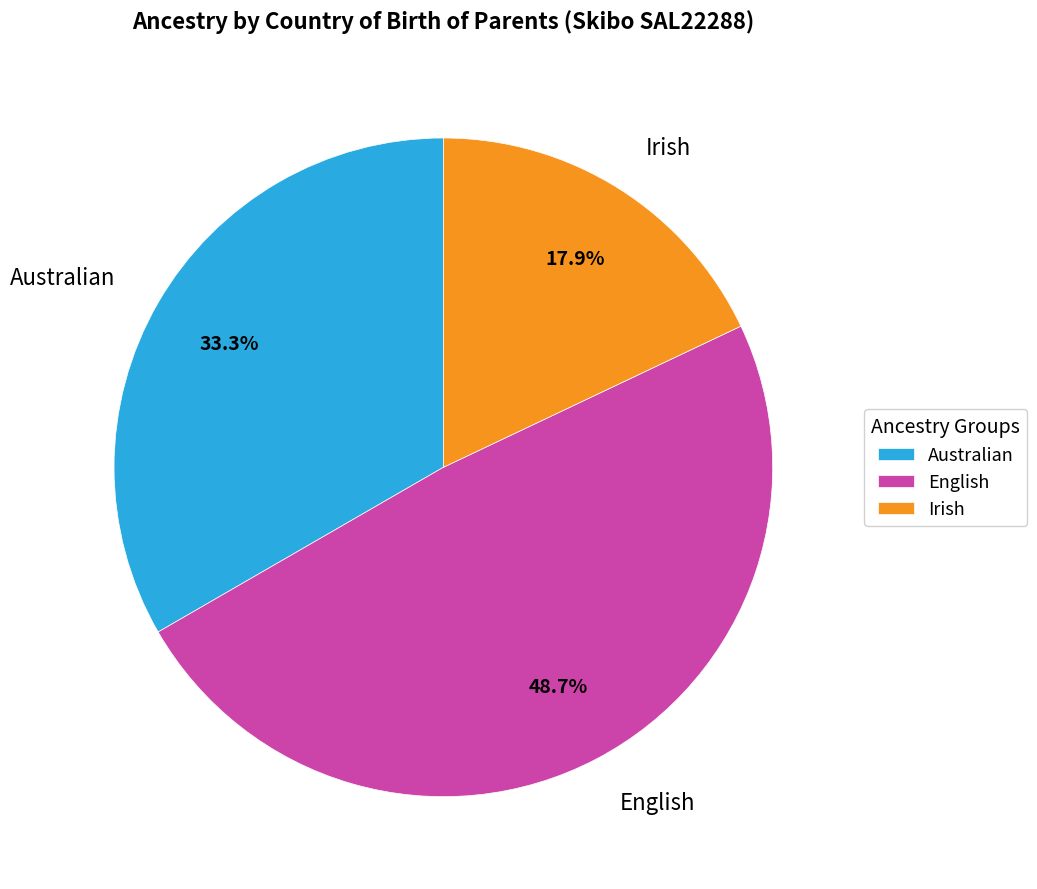

Is there any slice that represents more than half of the pie?

No